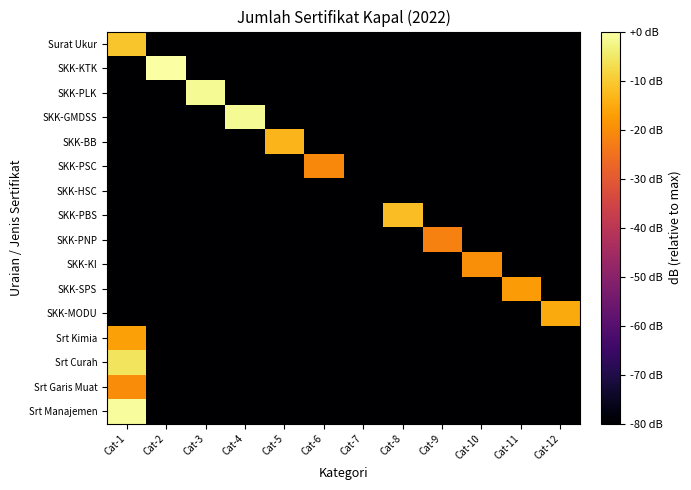

How many distinct data groups are displayed?

16